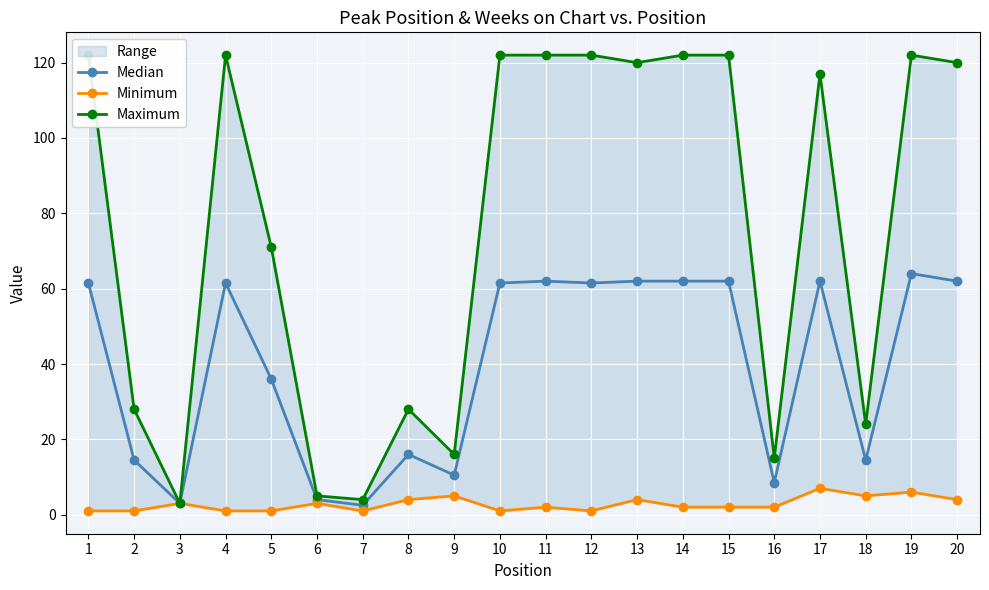

What is the total value across all series at 2?

43.5